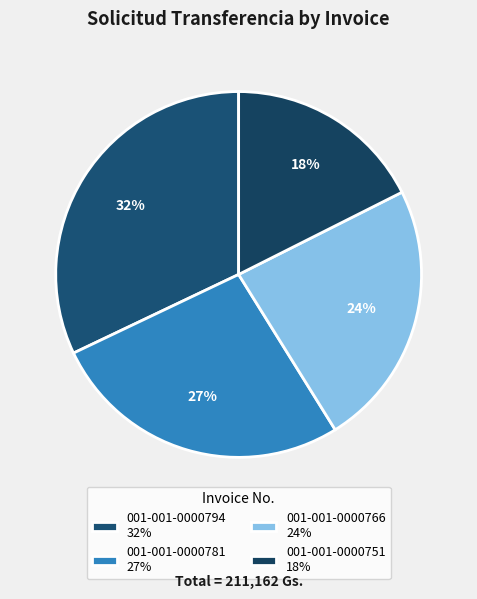

How many slices are in this pie chart?

4